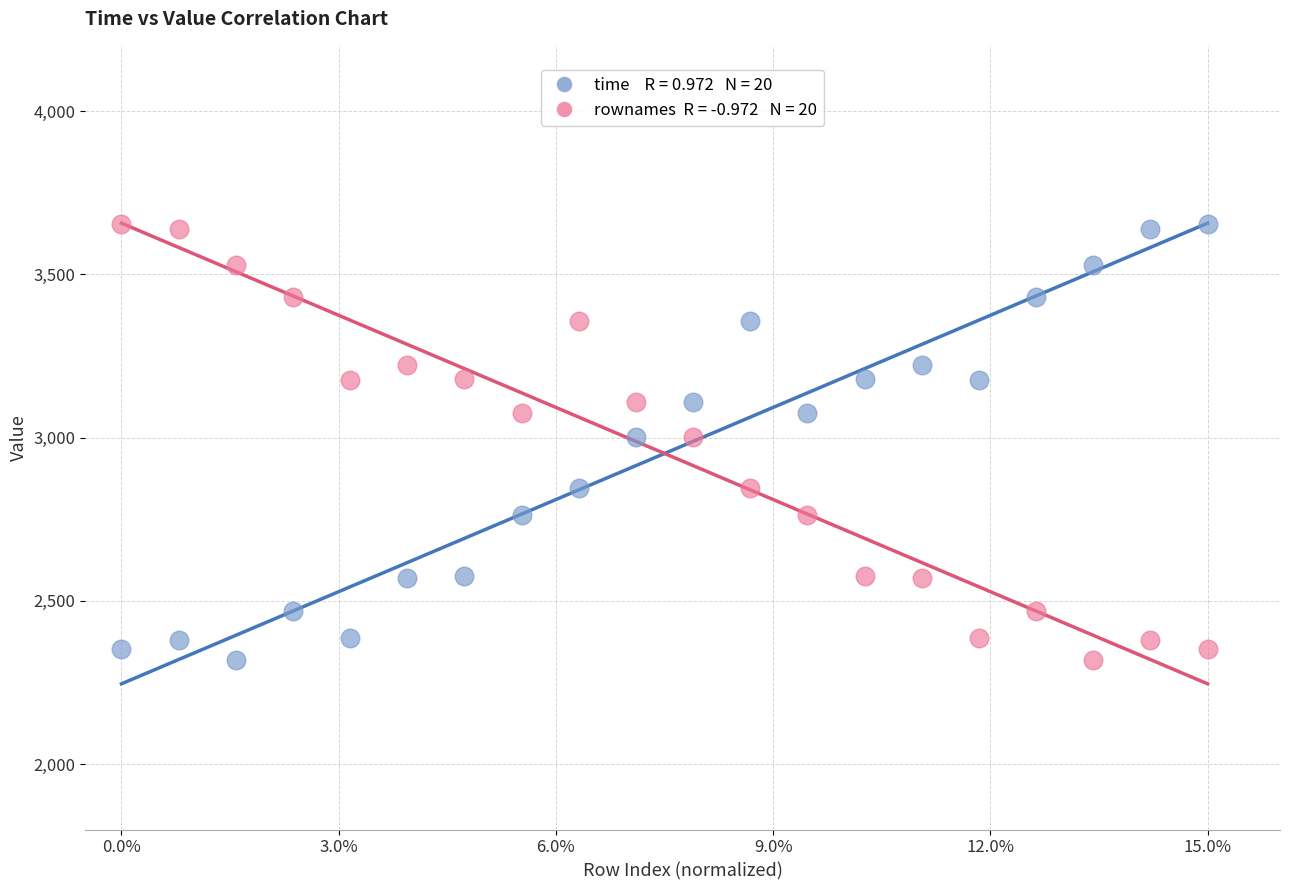

Across all data points, what is the range of Y values (max minus min)?

1336.5